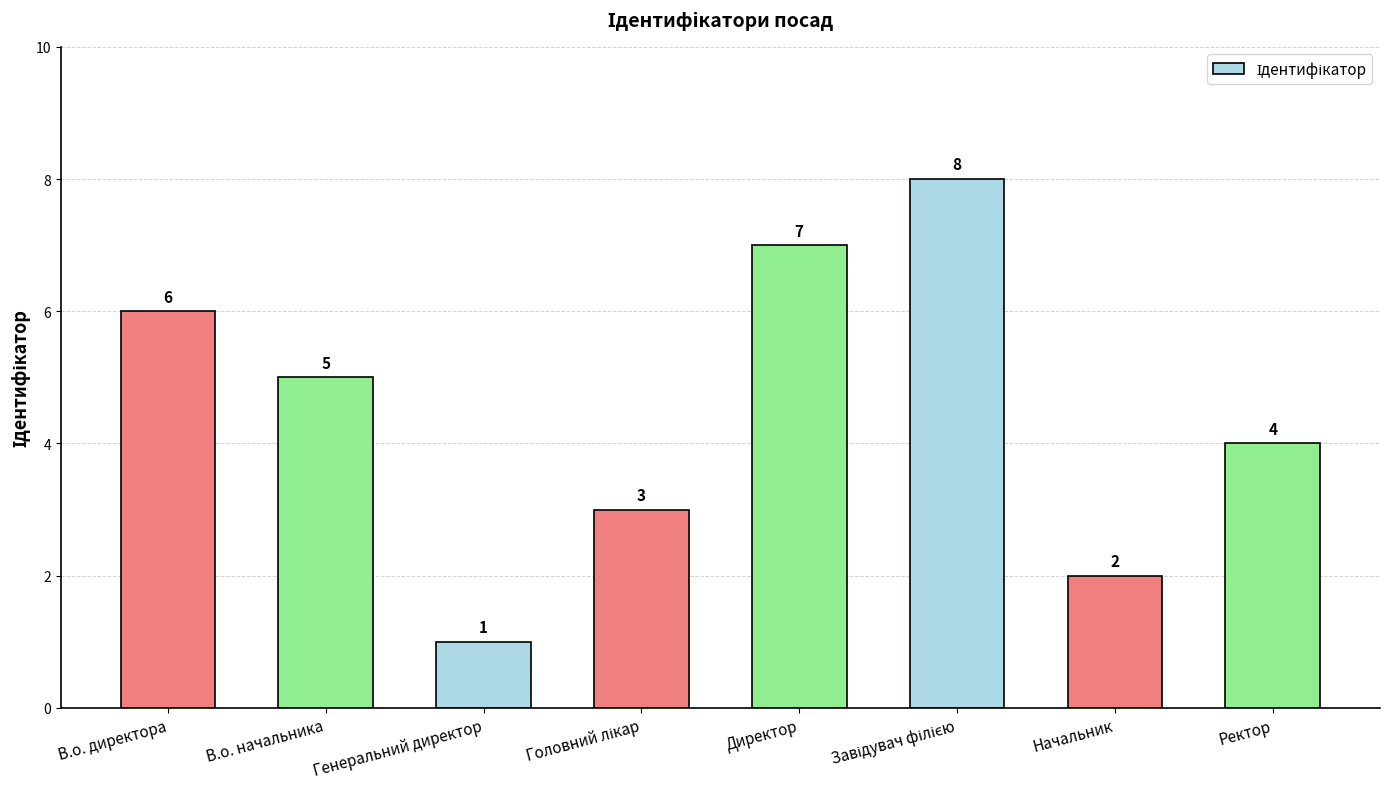

Reading right to left, what are all the values shown in this chart?

4	2	8	7	3	1	5	6